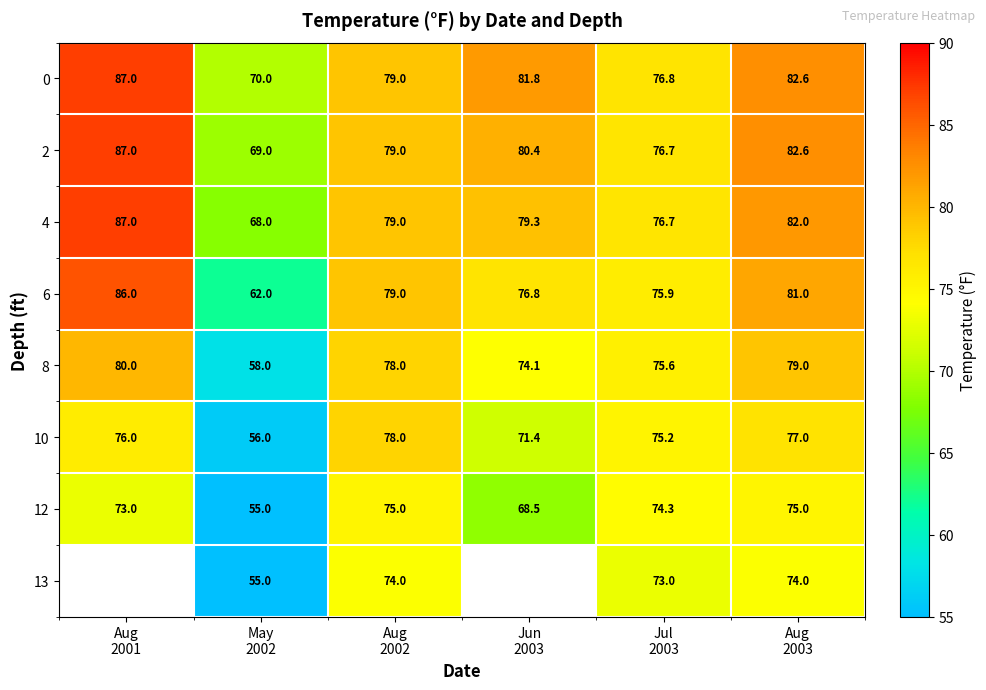

What is the average value of the 10 series?

72.3